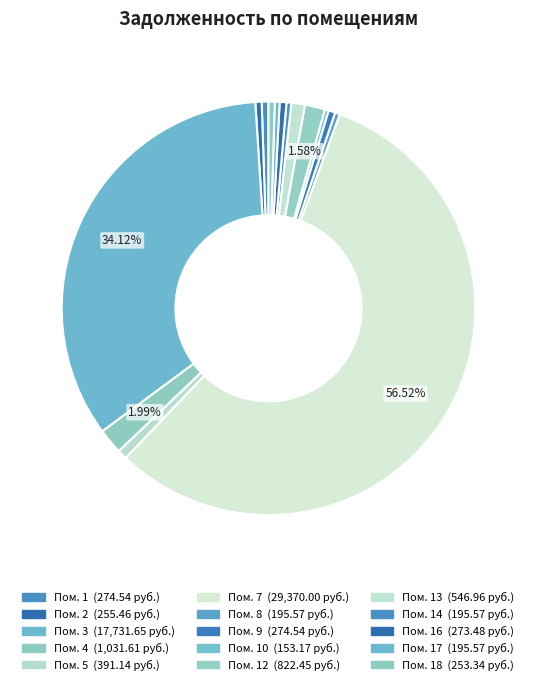

Count the number of slices in the pie.

15